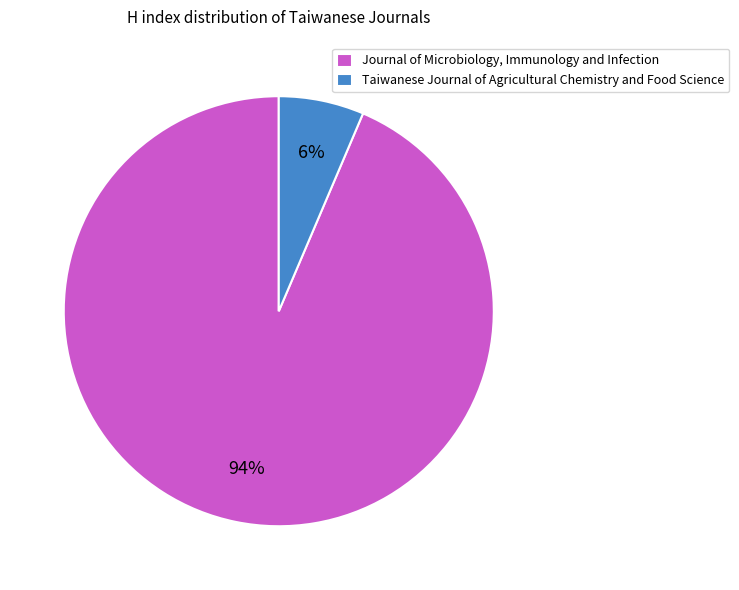

What is the smallest slice in the pie chart?

Taiwanese Journal of Agricultural Chemistry and Food Science